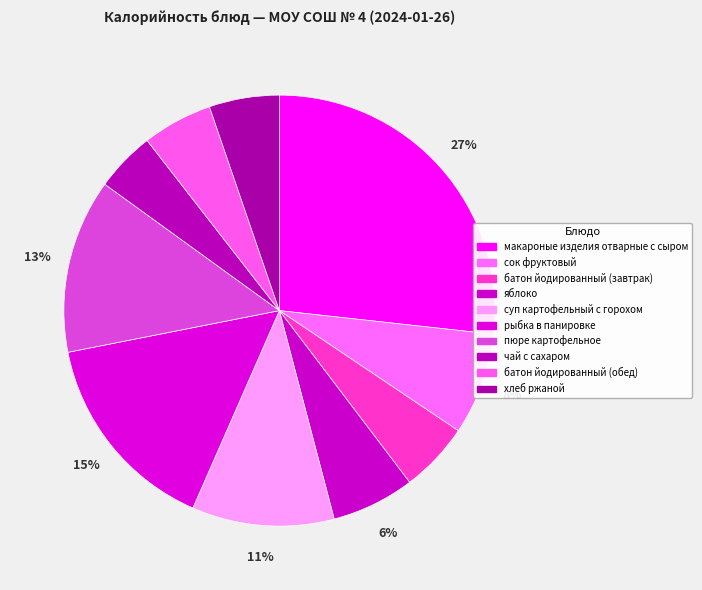

To the nearest percent, what is the difference between the largest and smallest slice percentages?

22%